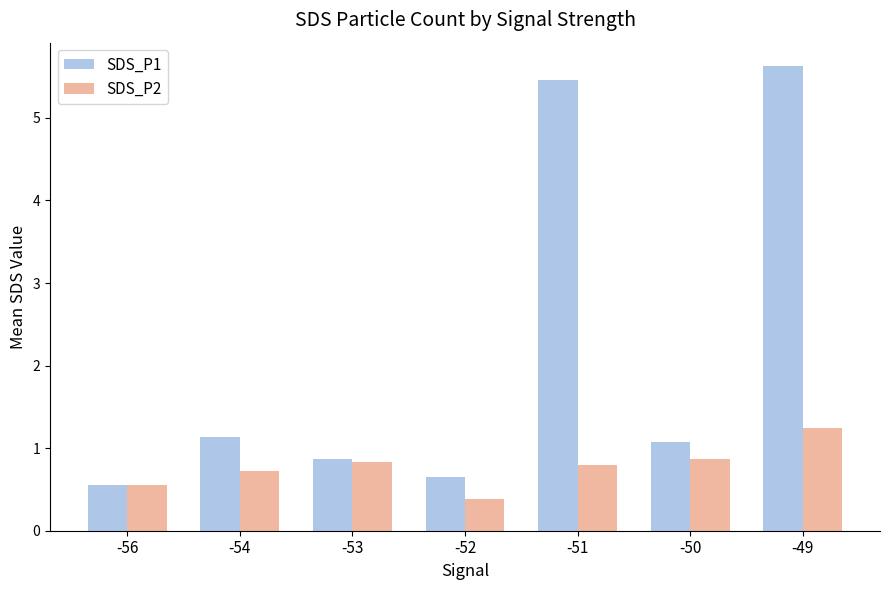

The value of SDS_P2 at -54 is 0.7. True or false?

True